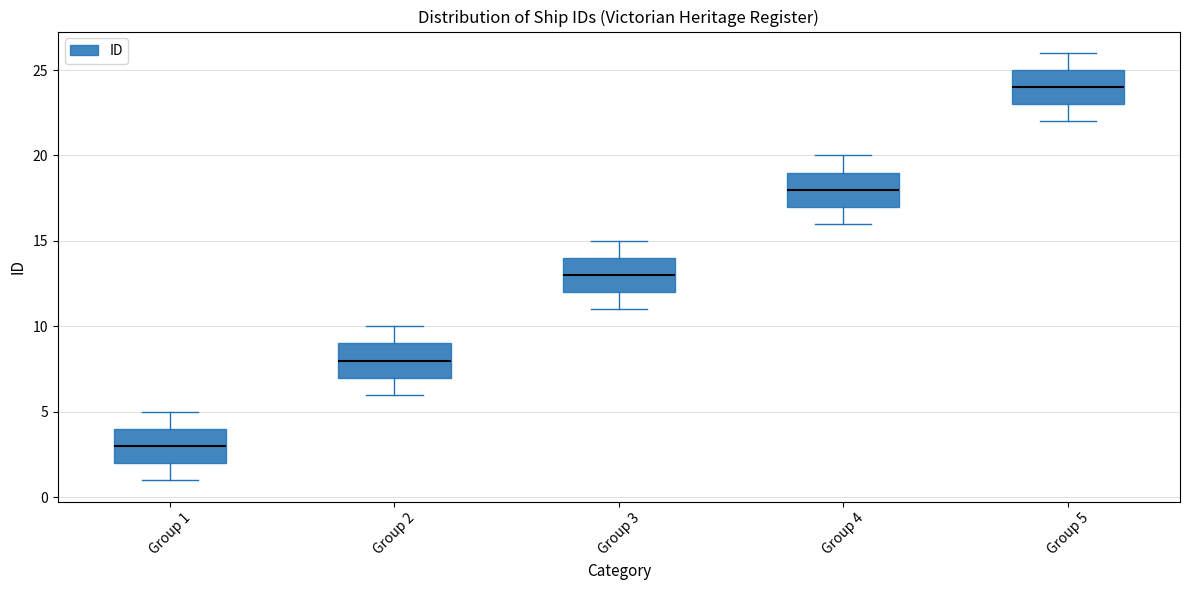

Reading left to right, read every box against the y-axis: the position of its median line, the range the box covers, and the ends of its whiskers. The values are not printed on the chart, so give them approximately, as read against the axis.

Group 1: median 3, box 2 to 4, whiskers 1 to 5
Group 2: median 8, box 7 to 9, whiskers 6 to 10
Group 3: median 13, box 12 to 14, whiskers 11 to 15
Group 4: median 18, box 17 to 19, whiskers 16 to 20
Group 5: median 24, box 23 to 25, whiskers 22 to 26